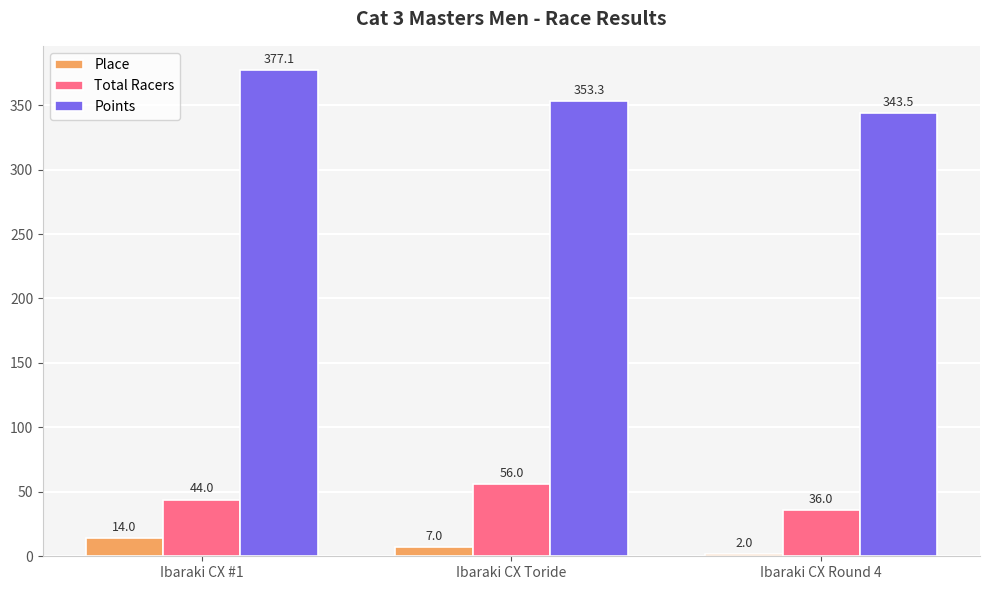

Count the Place values in the range 2 to 14.

3